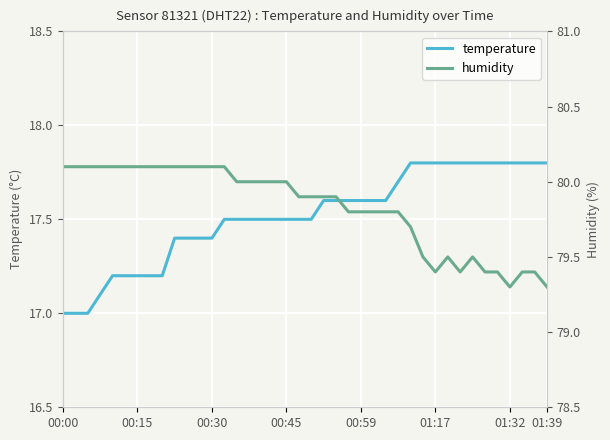

What is the lowest value of the temperature series?

17.0